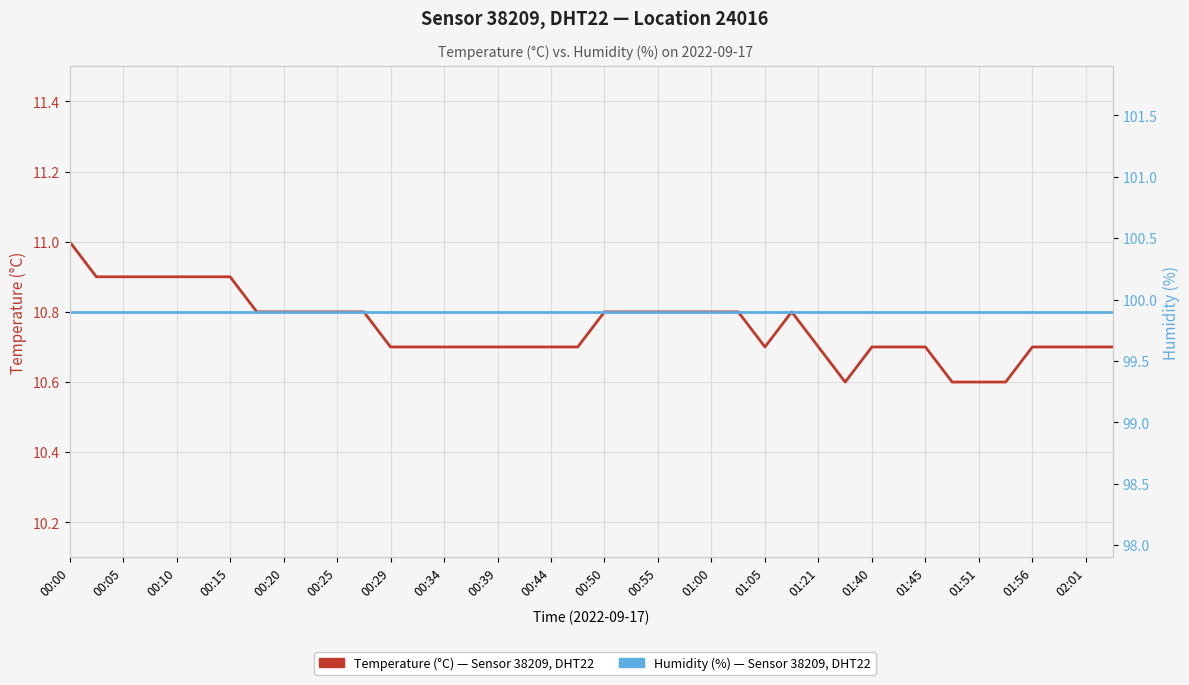

How many interior local valleys does the Temperature (°C) — Sensor 38209, DHT22, Location 24016 series have?

2